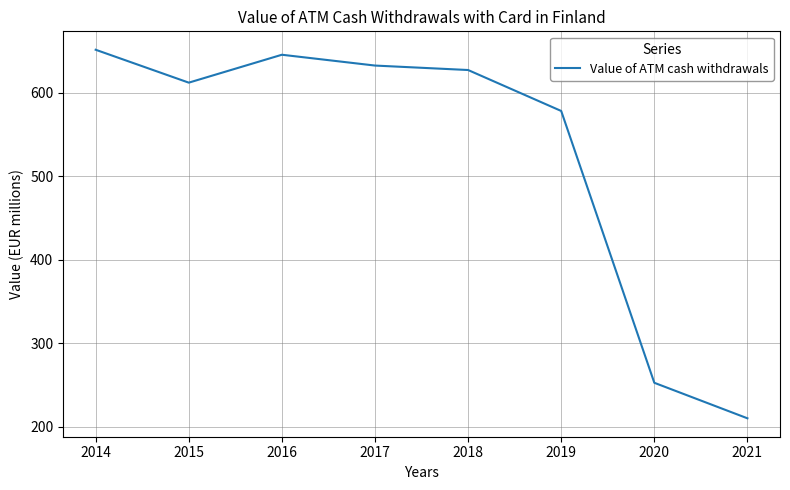

At which label is the value closest to 430?

2019